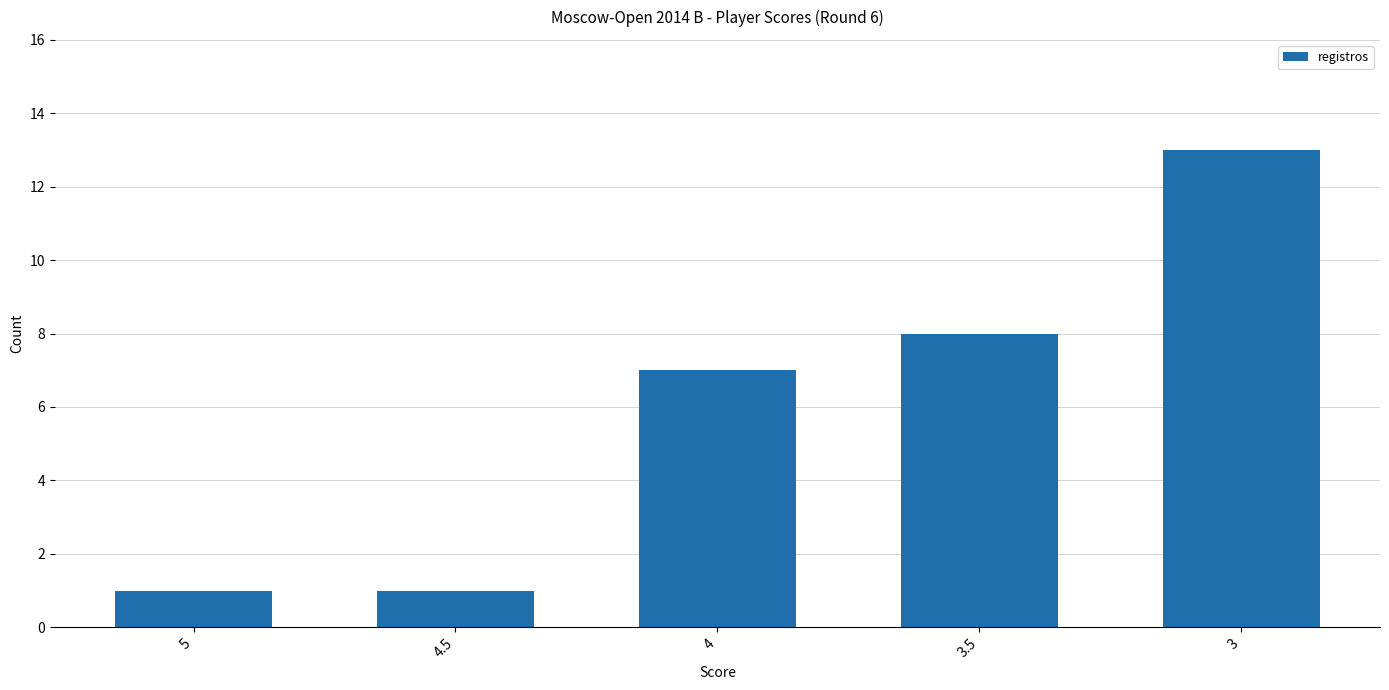

What is the sum of the values at 5 and 4.5?

2